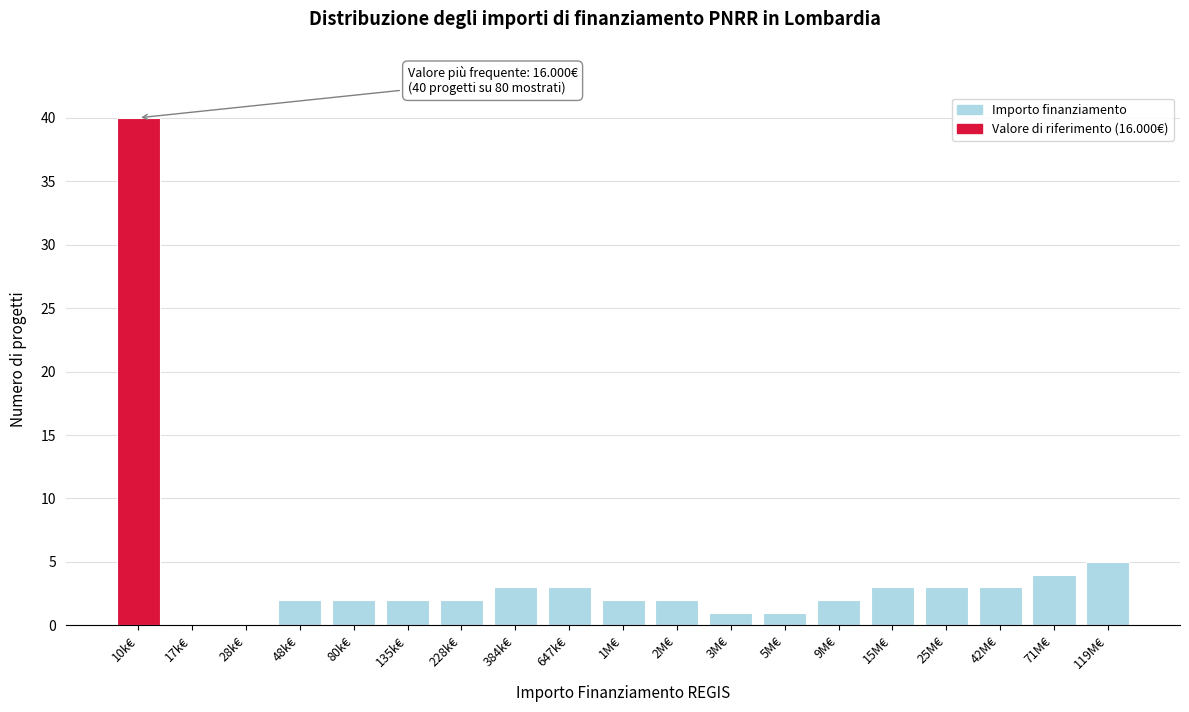

Reading left to right, list all the values displayed in this chart.

10k€=40	17k€=0	28k€=0	48k€=2	80k€=2	135k€=2	228k€=2	384k€=3	647k€=3	1M€=2	2M€=2	3M€=1	5M€=1	9M€=2	15M€=3	25M€=3	42M€=3	71M€=4	119M€=5